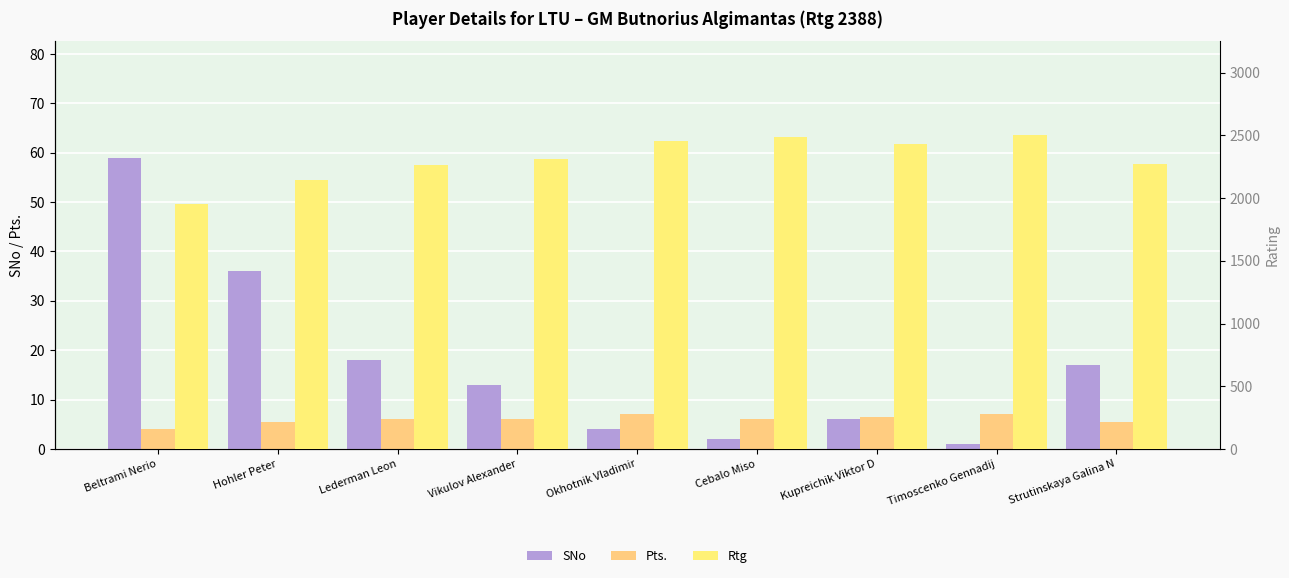

At how many categories does at least one series exceed 2467?

2